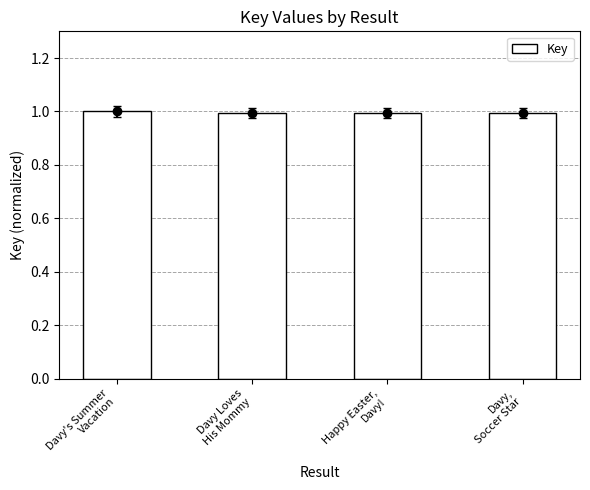

What is the label of the 2nd bar from the right?

Happy Easter,
Davy!